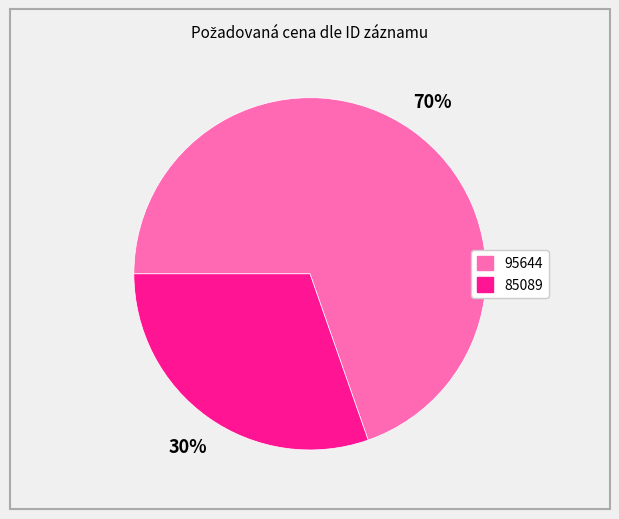

Rank the categories by value from highest to lowest.

95644, 85089